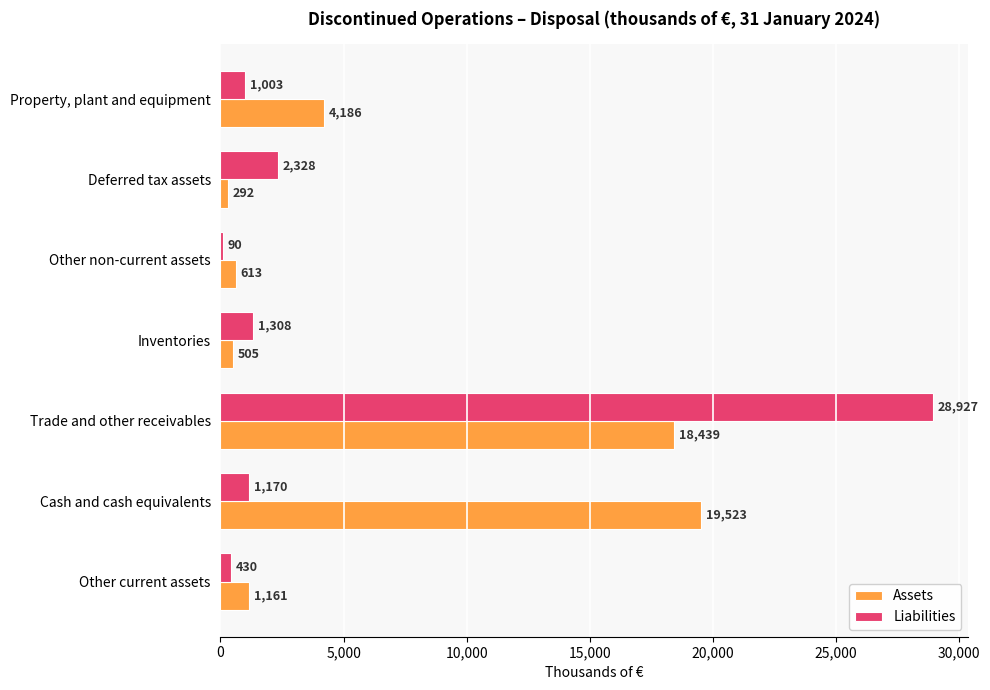

What is the sum of the Assets values at Other current assets and Inventories?

1666